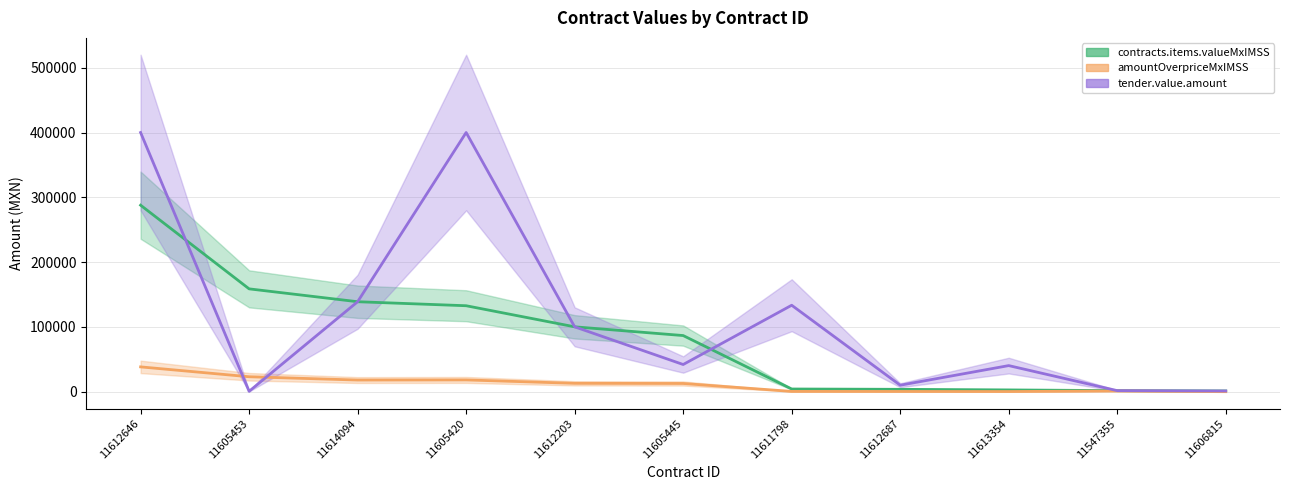

Which series has the largest range (max minus min)?

tender.value.amount